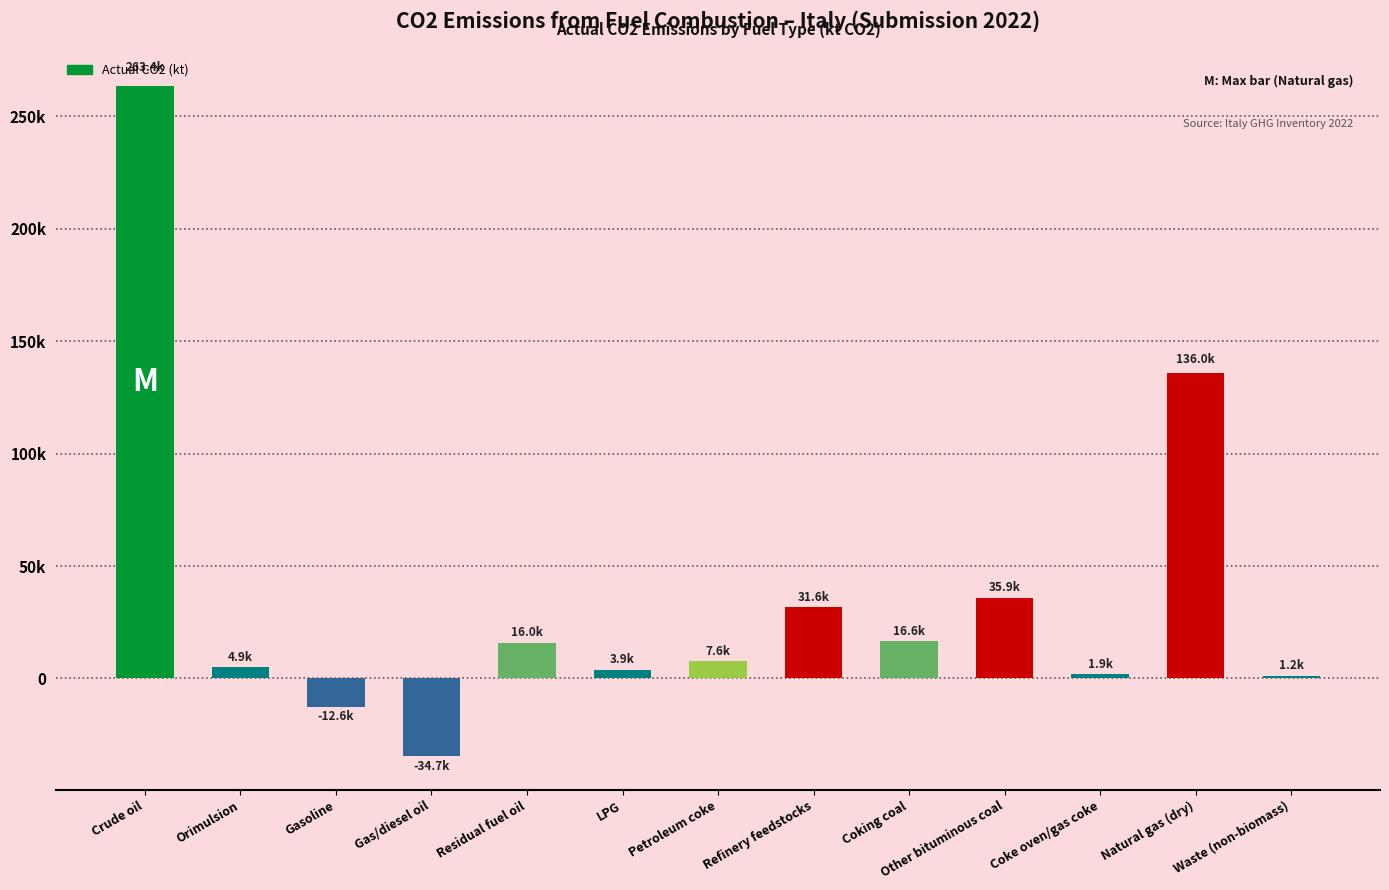

Between Other bituminous coal and Crude oil, which is larger?

Crude oil